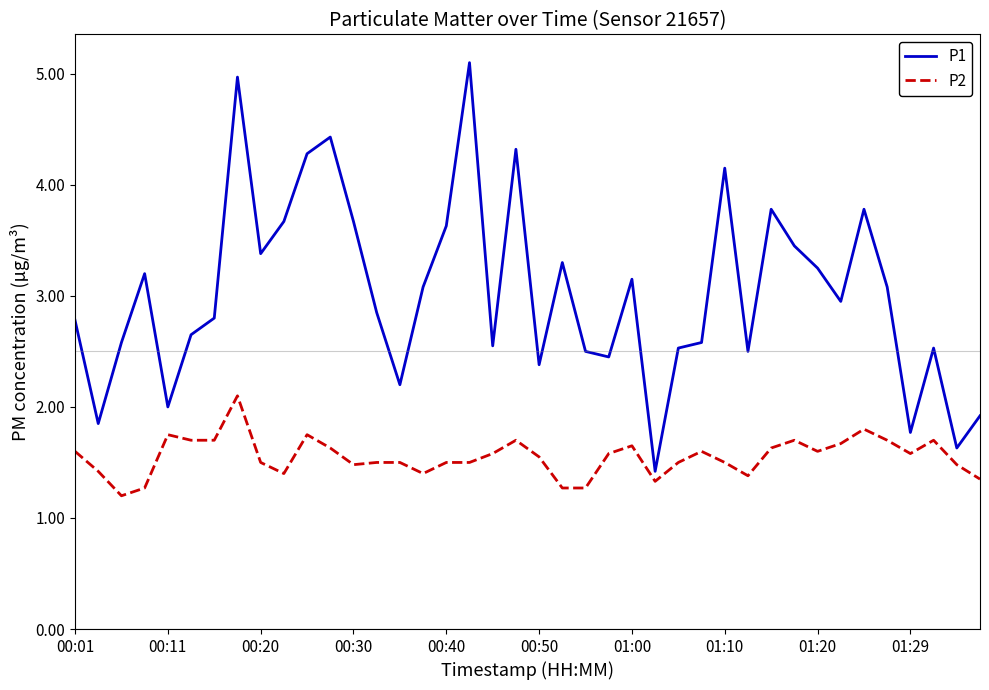

How many interior local peaks does the P1 series have?

11